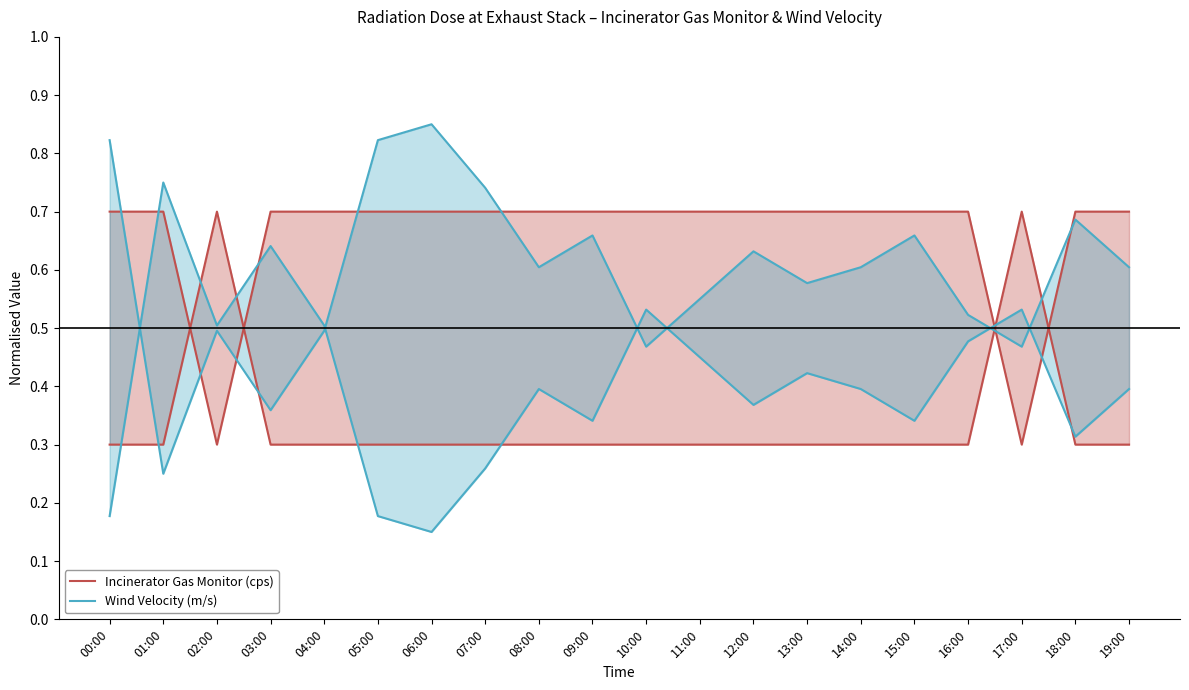

Is the value of Incinerator Gas Monitor (cps) at 14:00 greater than the value of Wind Velocity (m/s) at 11:00?

No